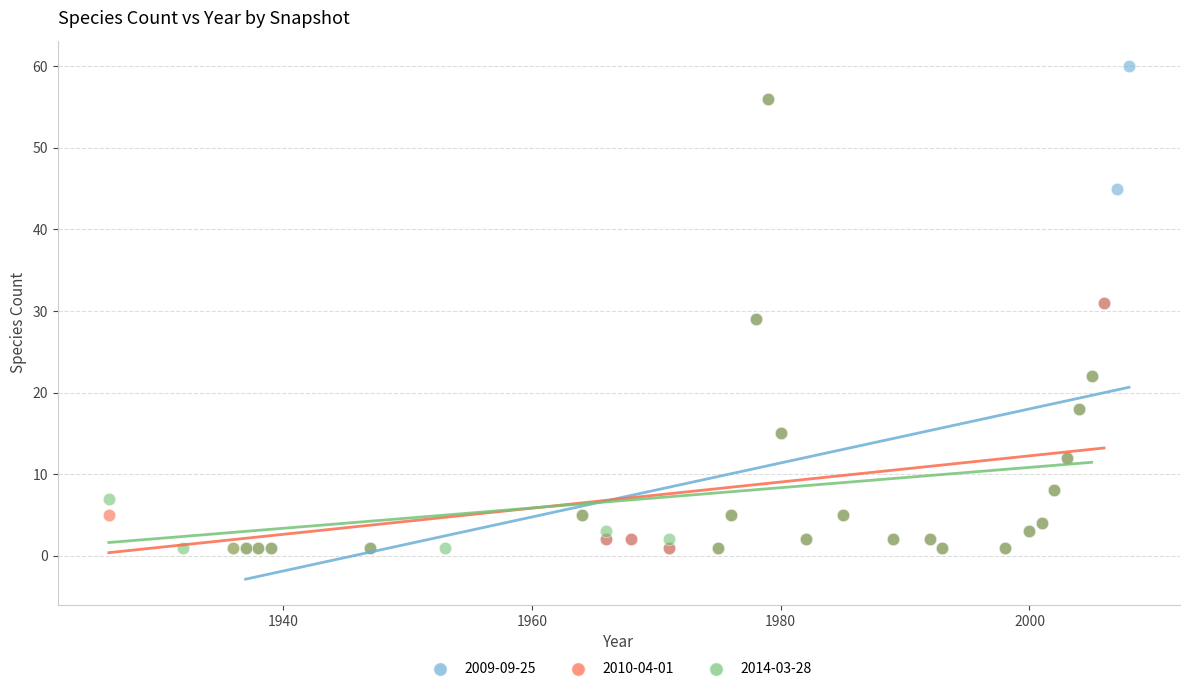

Which series has the widest spread of Y values?

2009-09-25